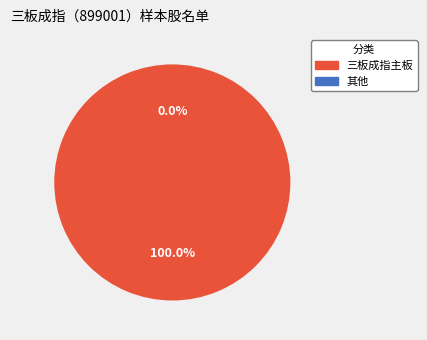

Is it true that 湖南煤业 is 19% of the pie?

False